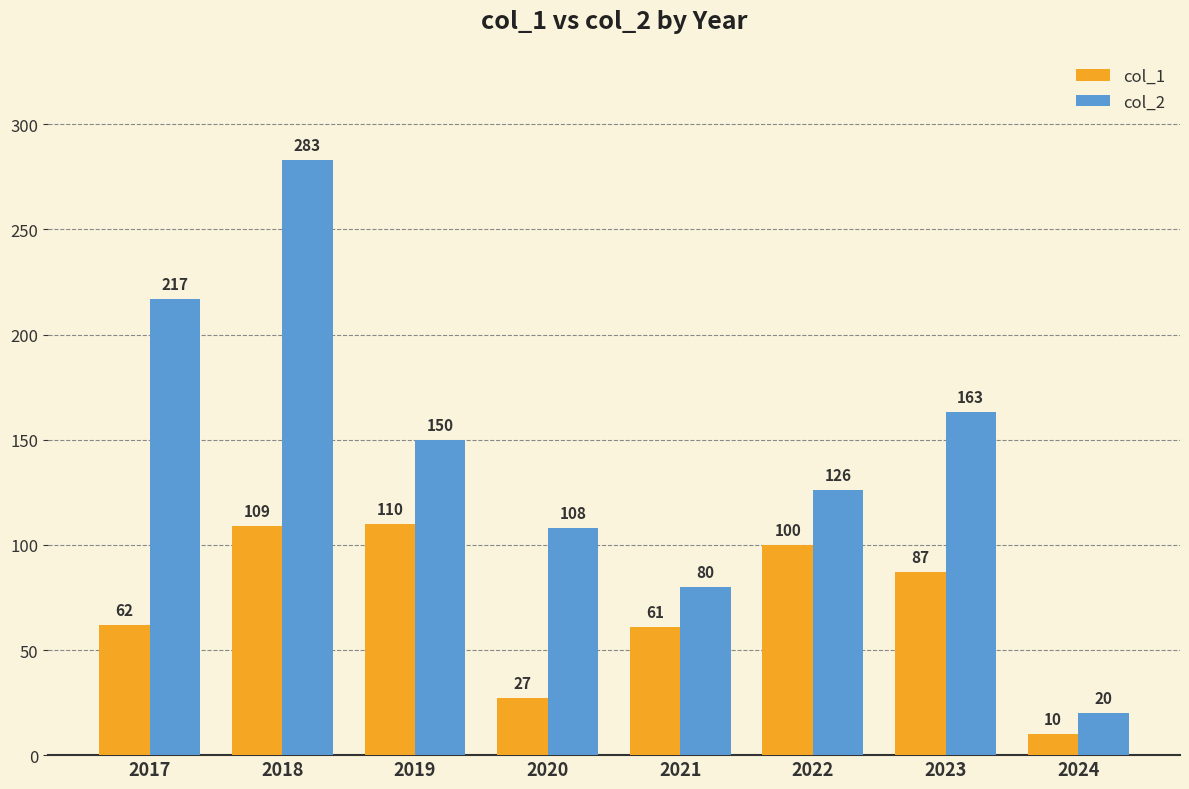

Reading right to left, what are all the values shown in this chart?

col_1: 2024=10	2023=87	2022=100	2021=61	2020=27	2019=110	2018=109	2017=62
col_2: 2024=20	2023=163	2022=126	2021=80	2020=108	2019=150	2018=283	2017=217